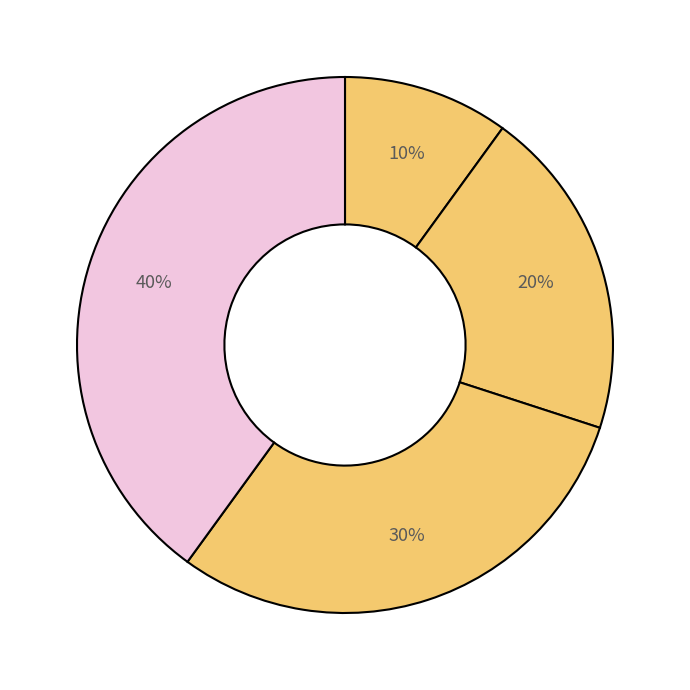

How many slices are in this pie chart?

4